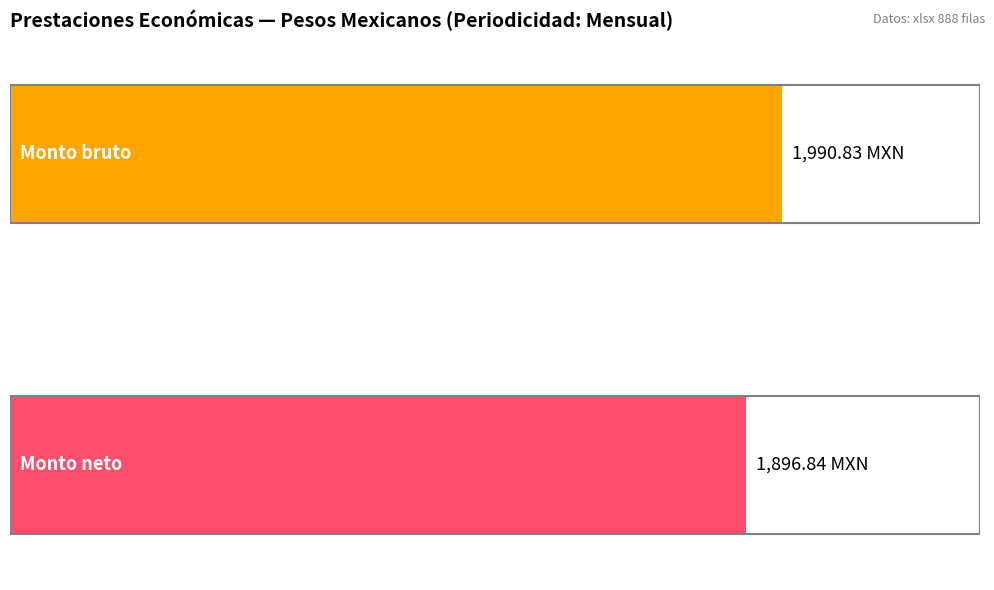

Which series has the widest spread of values?

Monto bruto